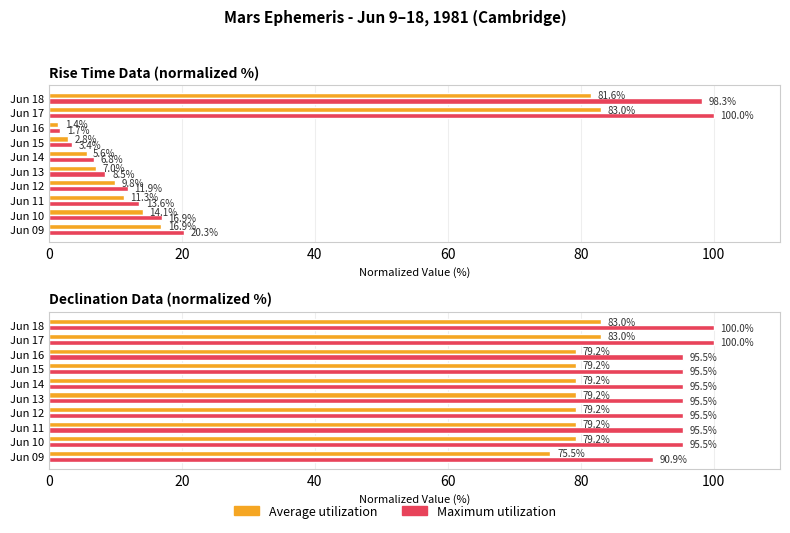

Rank the series by their maximum value, from highest to lowest.

Maximum utilization, Average utilization